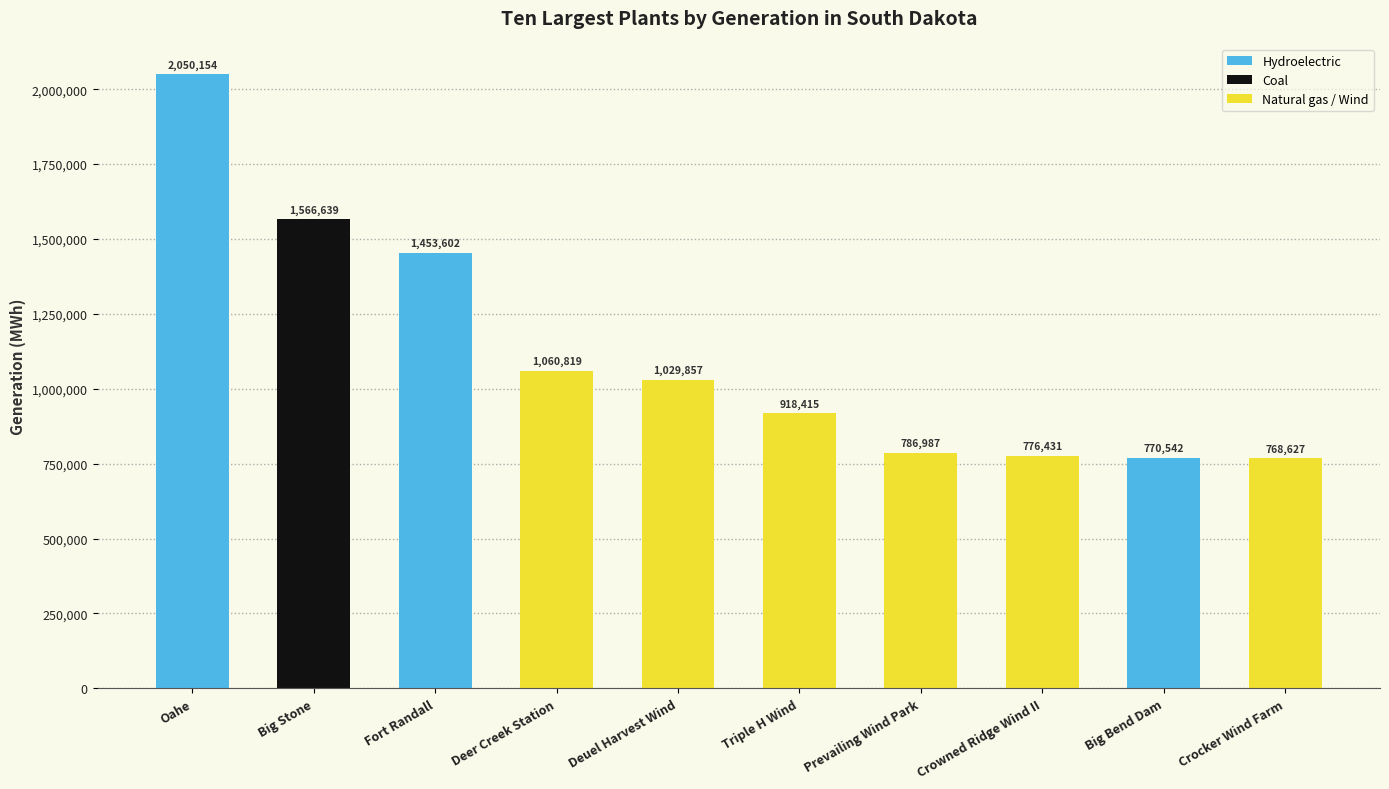

Does the chart contain any negative values?

No